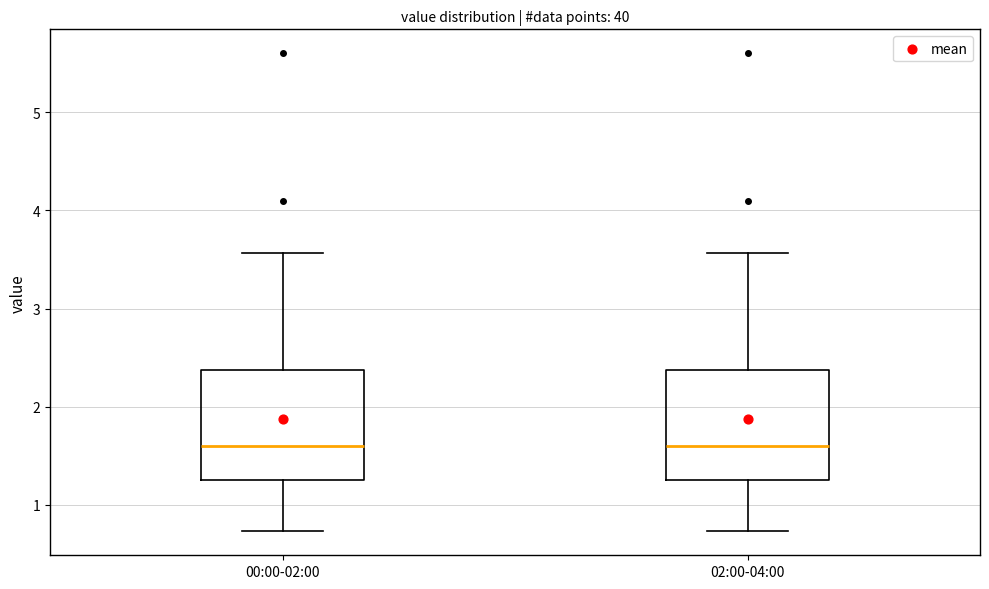

Reading left to right, read every box against the y-axis: the position of its median line, the range the box covers, and the ends of its whiskers. The values are not printed on the chart, so give them approximately, as read against the axis.

00:00-02:00: median 1.6, box 1.3 to 2.4, whiskers 0.7 to 3.6
02:00-04:00: median 1.6, box 1.3 to 2.4, whiskers 0.7 to 3.6